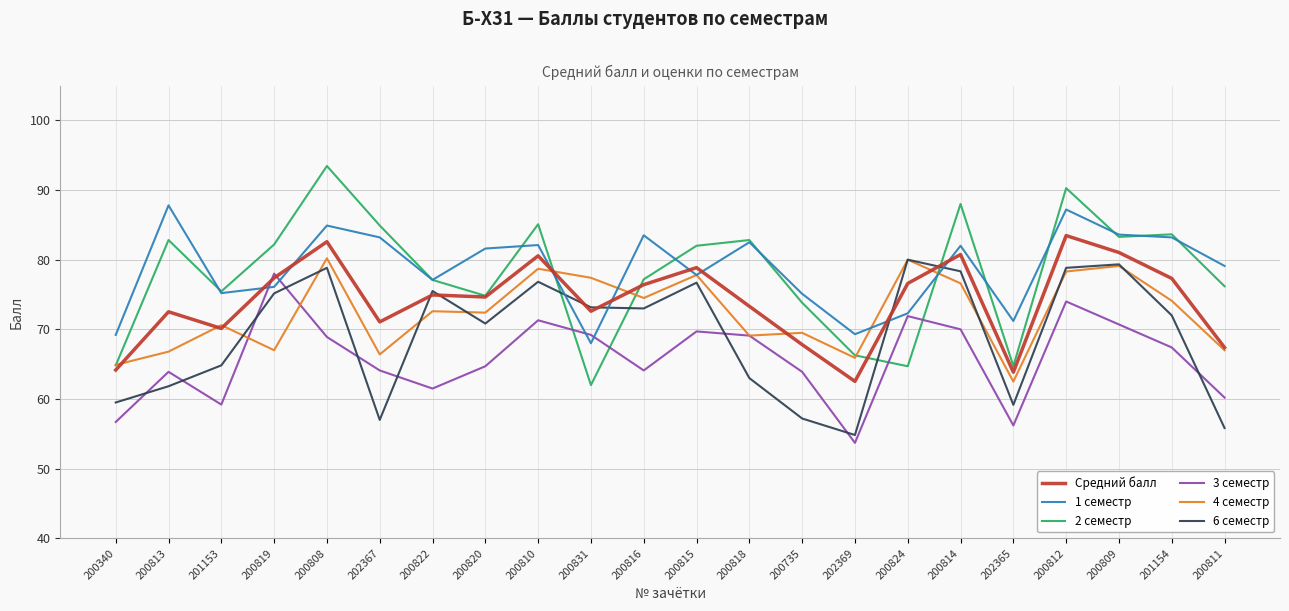

Read the 6 семестр value at 202369.

54.8